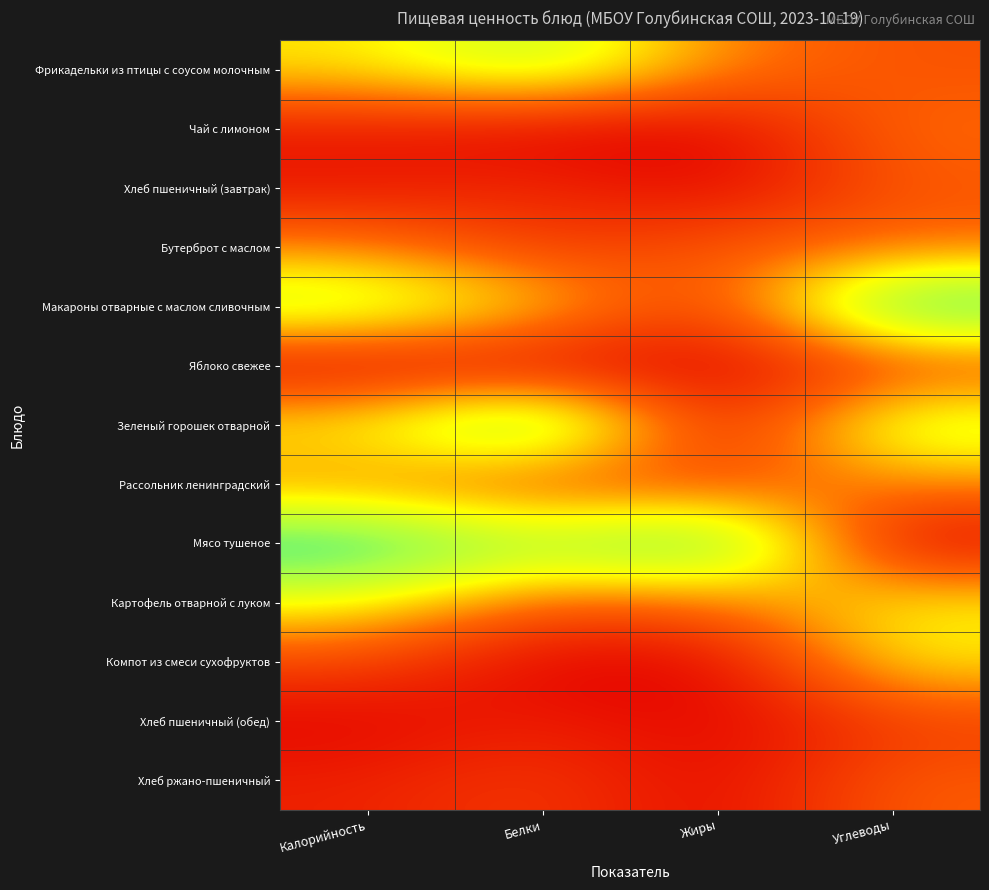

Reading left to right, extract all data points from this chart.

Фрикадельки из птицы с соусом молочным: Калорийность=0.5	Белки=0.7	Жиры=0.3	Углеводы=0.2
Чай с лимоном: Калорийность=0.1	Белки=0.0	Жиры=0.0	Углеводы=0.3
Хлеб пшеничный (завтрак): Калорийность=0.1	Белки=0.1	Жиры=0.0	Углеводы=0.3
Бутерброт с маслом: Калорийность=0.4	Белки=0.2	Жиры=0.3	Углеводы=0.3
Макароны отварные с маслом сливочным: Калорийность=0.7	Белки=0.5	Жиры=0.1	Углеводы=1.0
Яблоко свежее: Калорийность=0.0	Белки=0.0	Жиры=0.0	Углеводы=0.2
Зеленый горошек отварной: Калорийность=0.6	Белки=1.0	Жиры=0.0	Углеводы=0.7
Рассольник ленинградский: Калорийность=0.3	Белки=0.2	Жиры=0.2	Углеводы=0.4
Мясо тушеное: Калорийность=1.0	Белки=0.8	Жиры=1.0	Углеводы=0.0
Картофель отварной с луком: Калорийность=0.6	Белки=0.3	Жиры=0.3	Углеводы=0.5
Компот из смеси сухофруктов: Калорийность=0.2	Белки=0.0	Жиры=0.0	Углеводы=0.5
Хлеб пшеничный (обед): Калорийность=0.0	Белки=0.1	Жиры=0.0	Углеводы=0.2
Хлеб ржано-пшеничный: Калорийность=0.1	Белки=0.2	Жиры=0.0	Углеводы=0.3